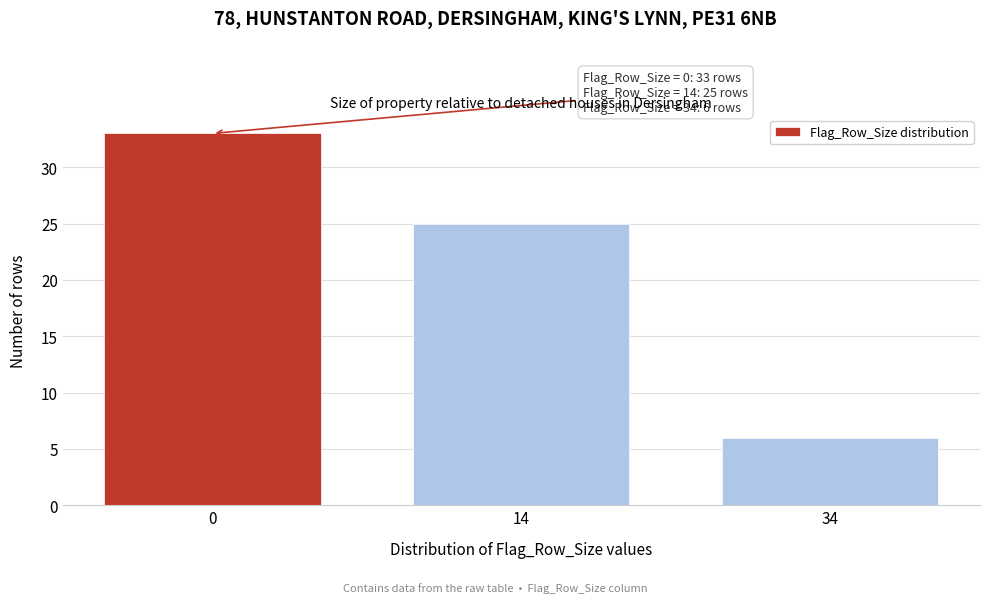

Reading left to right, extract all data points from this chart.

0=33	14=25	34=6